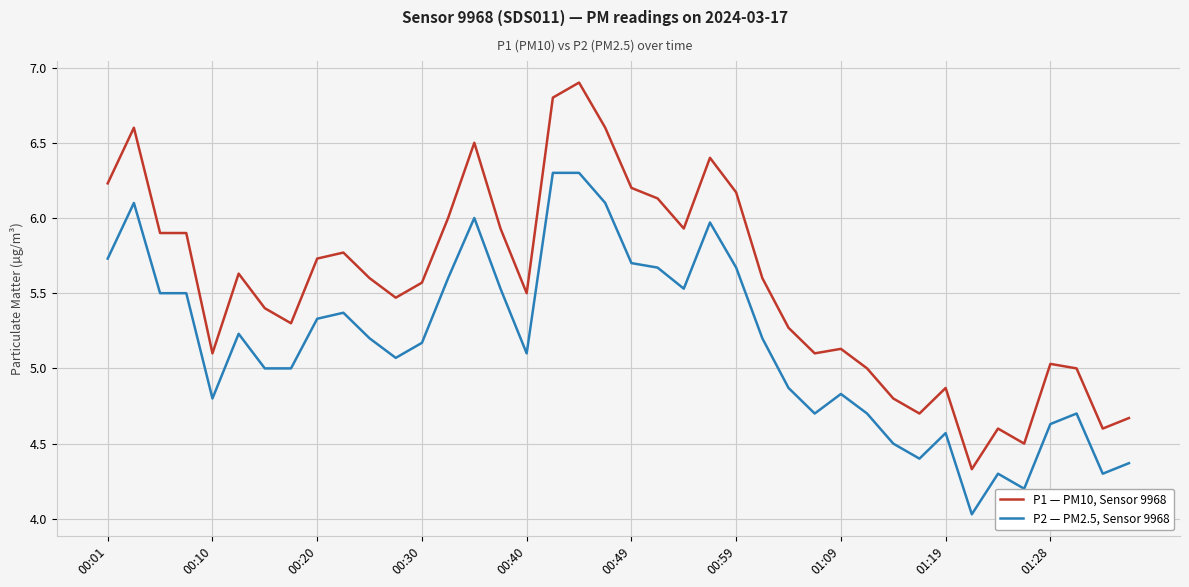

True or false: P1 — PM10, Sensor 9968 and P2 — PM2.5, Sensor 9968 intersect in this chart.

False